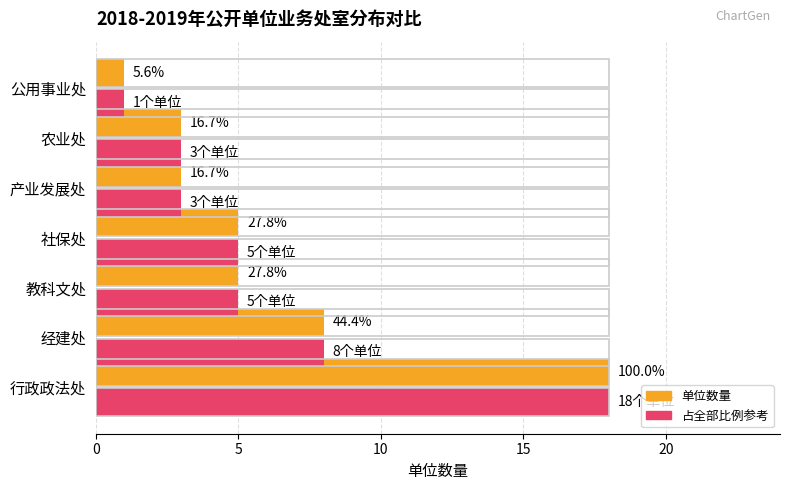

What is the value of the 单位数量 bar at the 7th from the left?

1